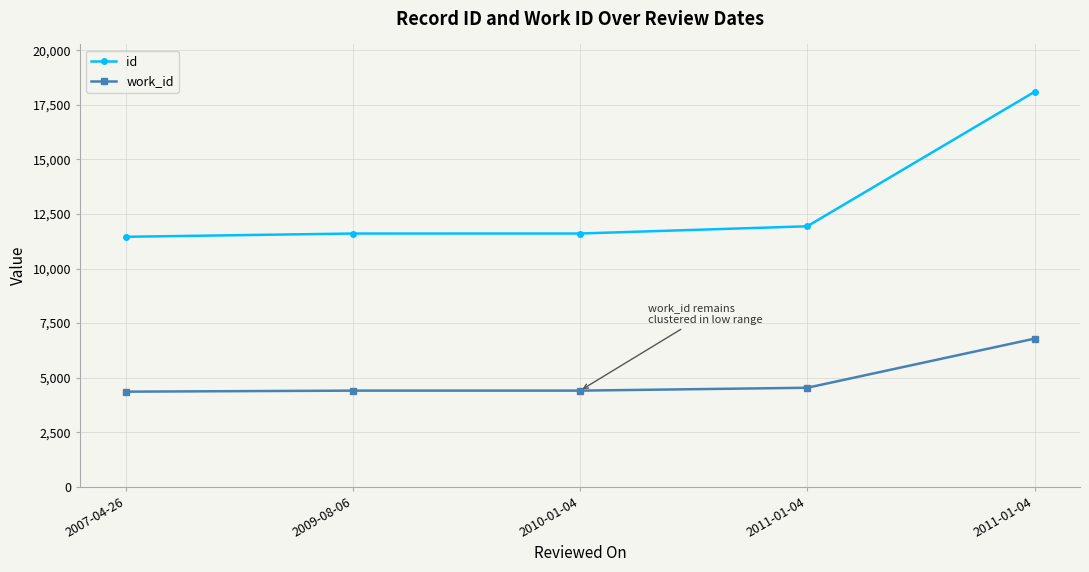

What is the label of the 3rd point from the left?

2010-01-04